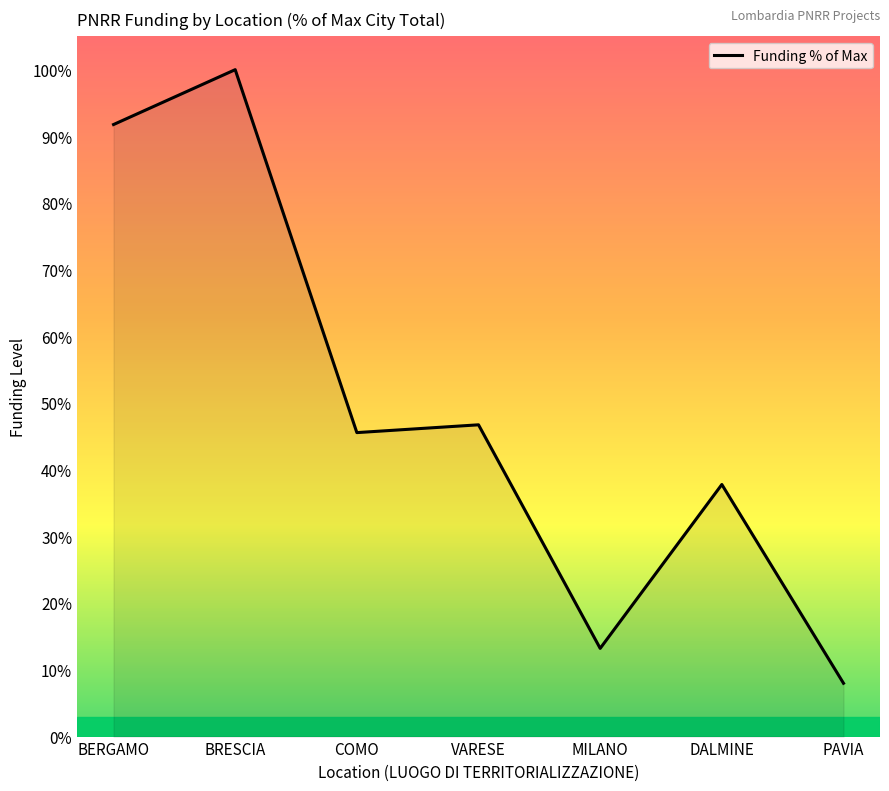

Does the chart display data point markers on the line(s)?

No